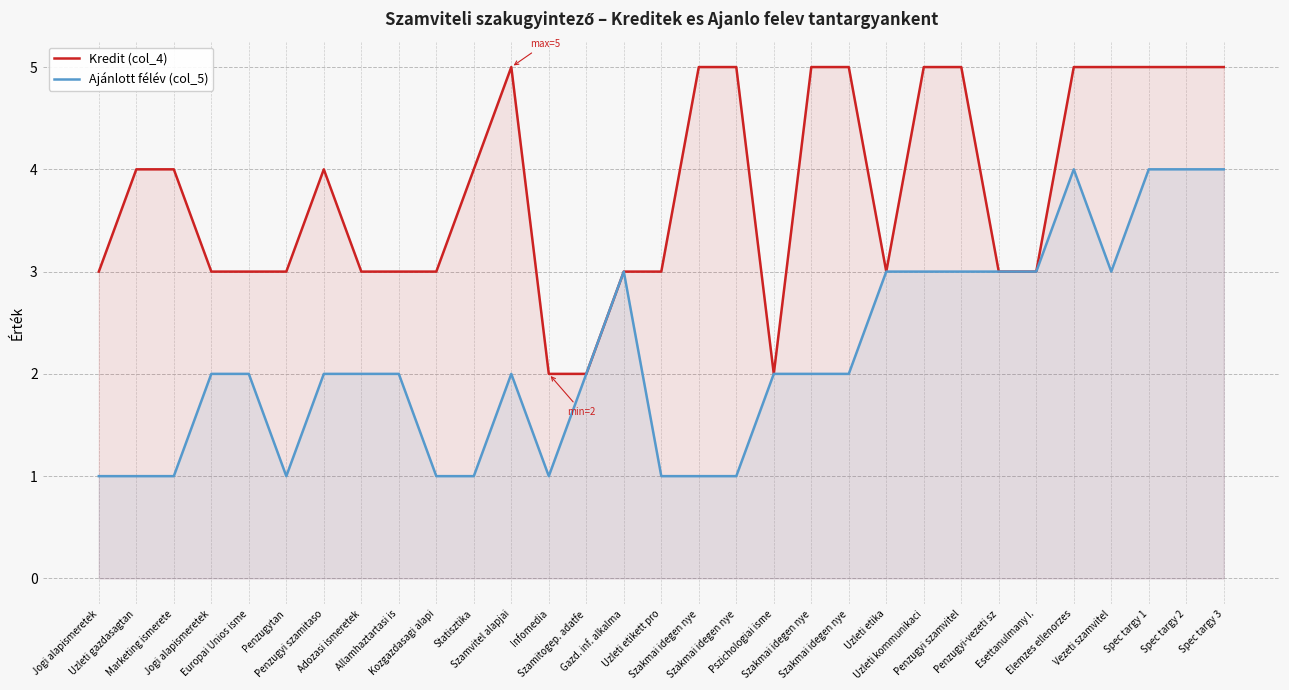

True or false: Ajánlott félév (col_5) has more than 2 points higher than both neighbors.

True